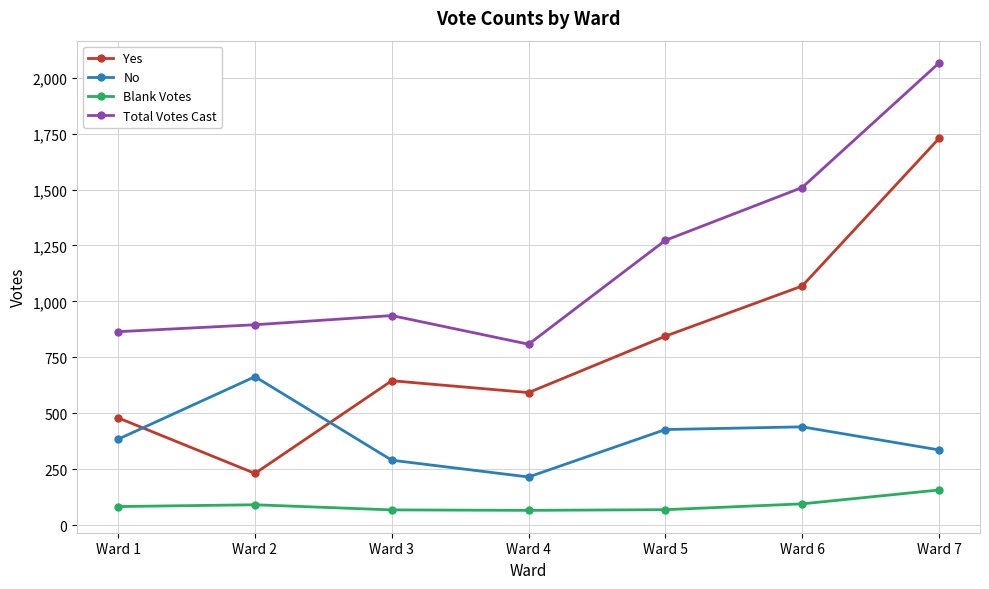

Which series has the largest total across all categories?

Total Votes Cast